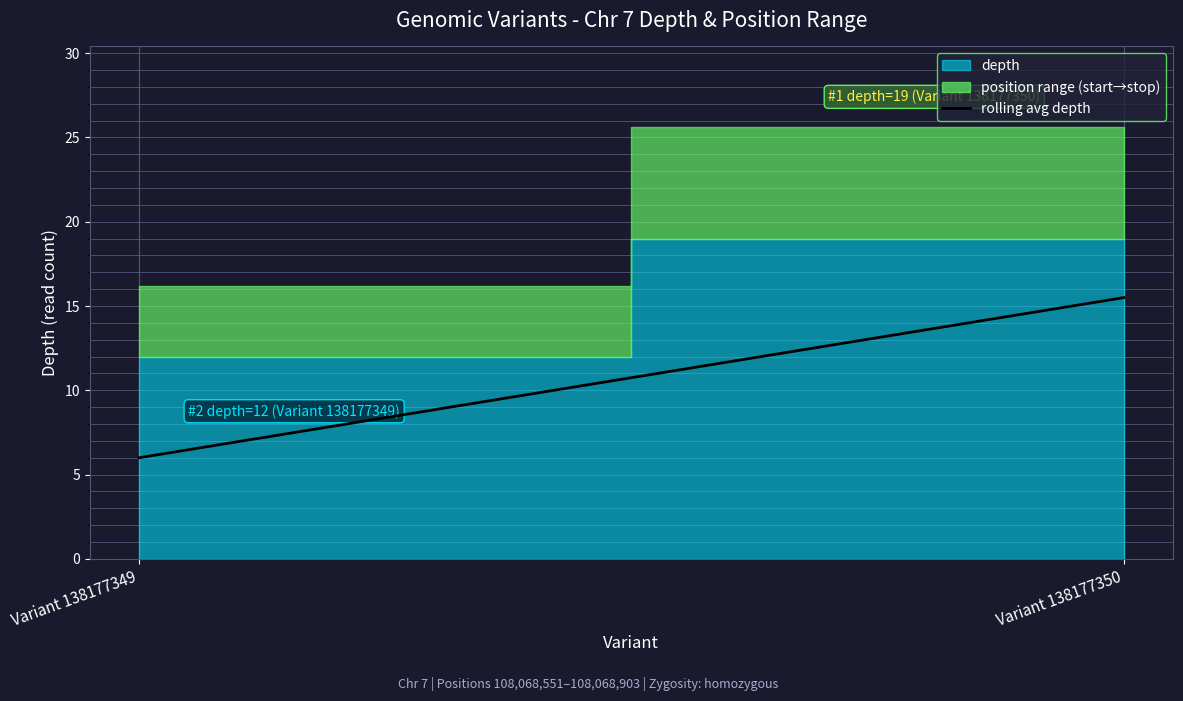

Which category has the highest value across all series?

Variant 138177350